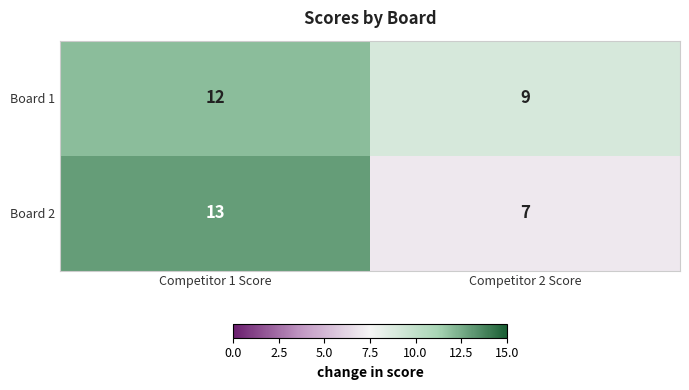

Rank the series by their maximum value, from lowest to highest.

Board 1, Board 2